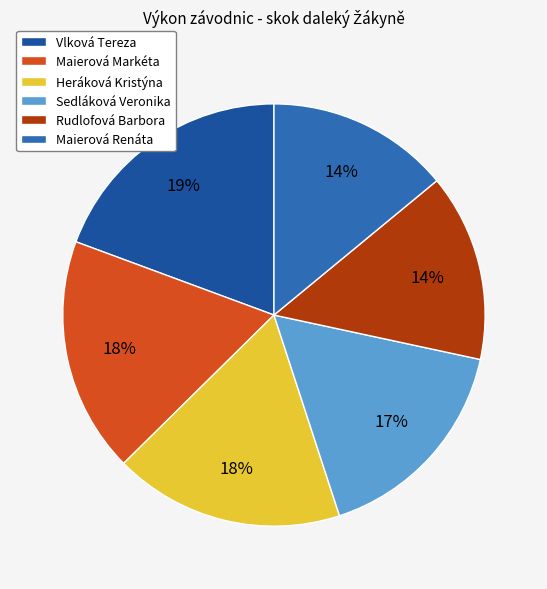

What percentage is the Vlková Tereza slice, to the nearest percent?

19%